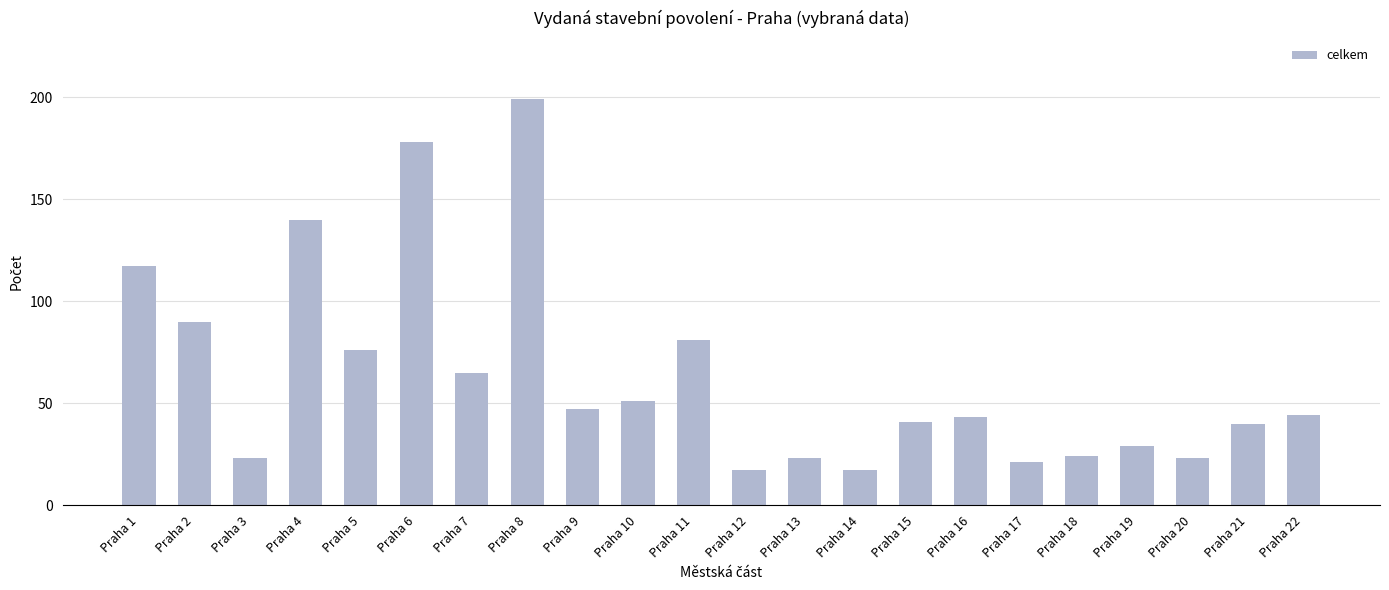

What is the ratio of the value at Praha 3 to the value at Praha 11?

0.3